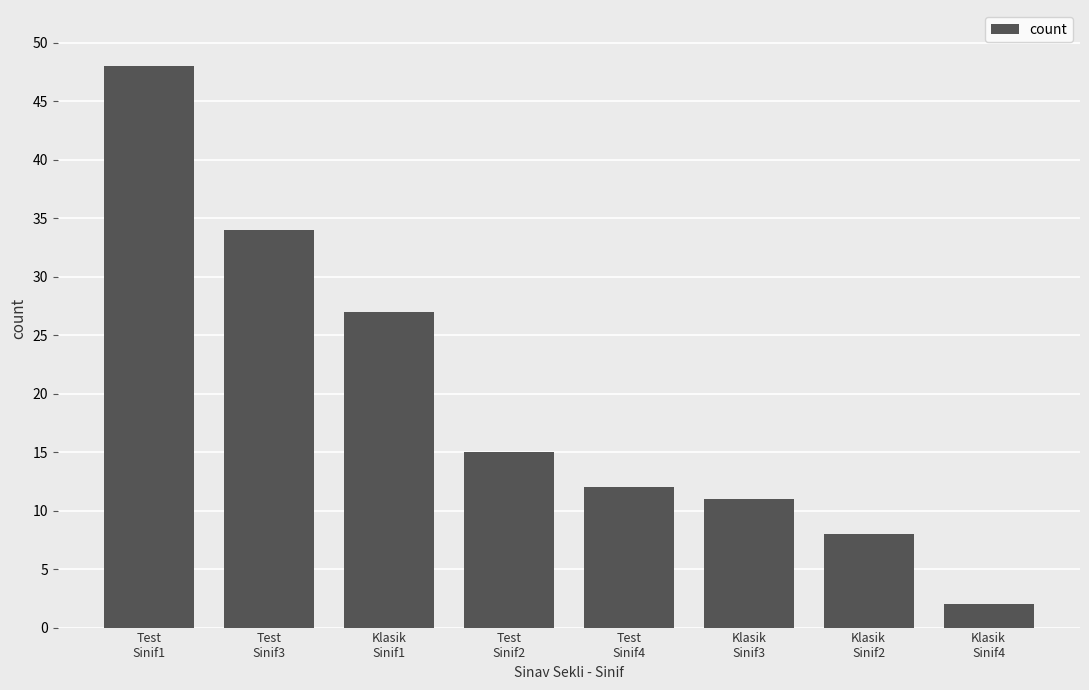

The value at Test
Sinif2 is 15. True or false?

True